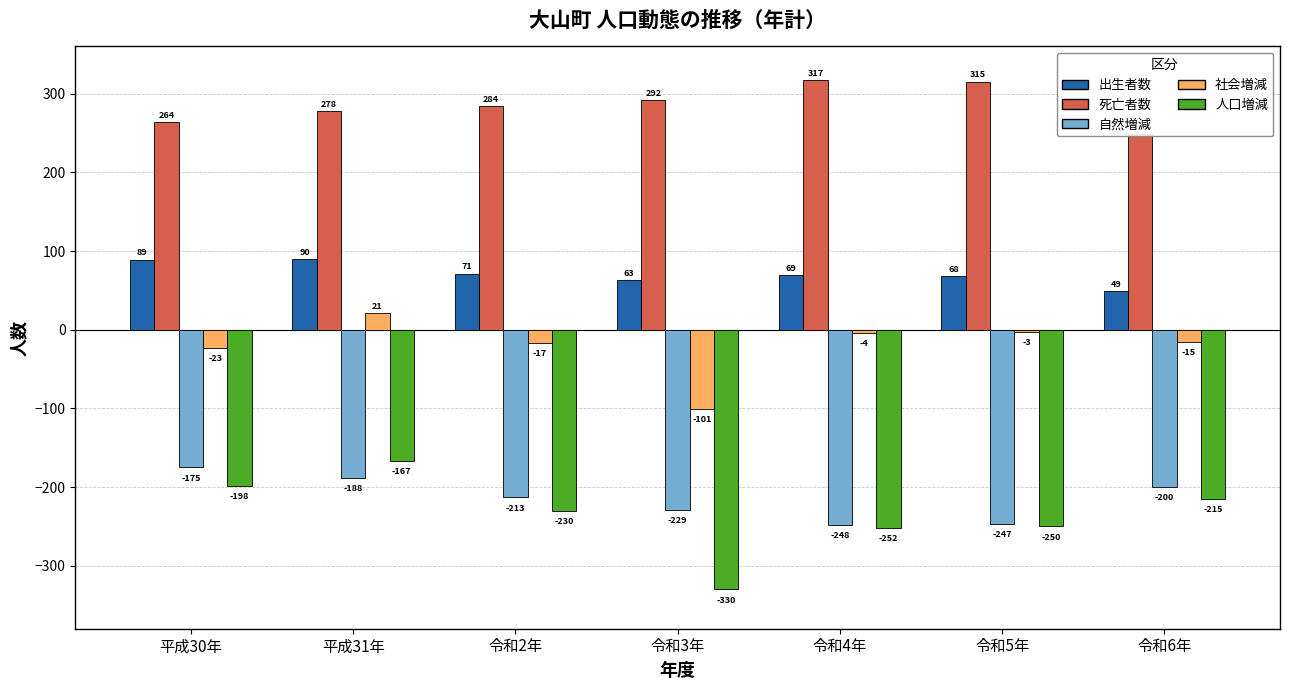

Are the bars grouped side by side (vs. stacked)?

Yes